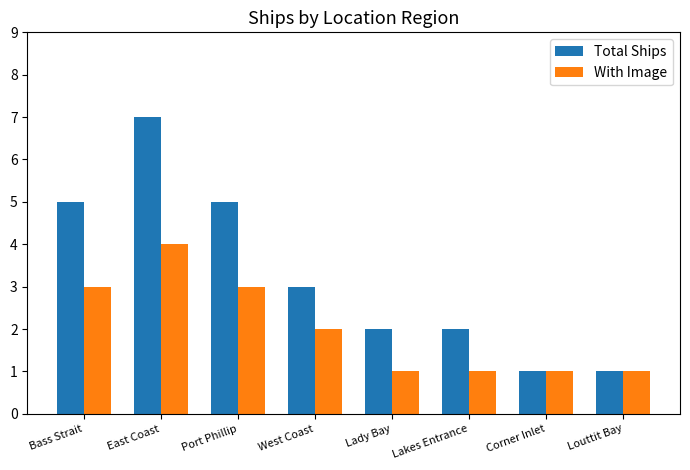

What are all the series names shown in the legend?

Total Ships, With Image